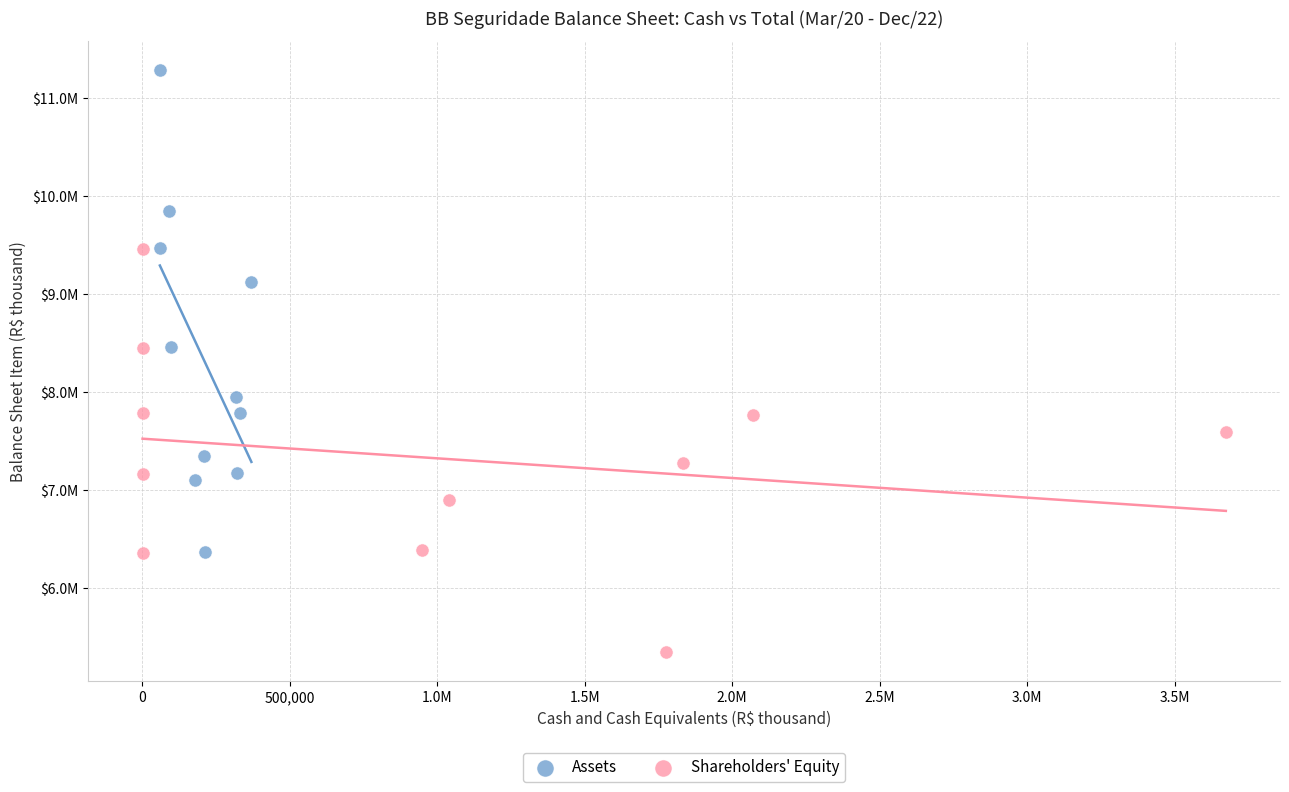

Which series contains the lowest Y value?

Shareholders' Equity